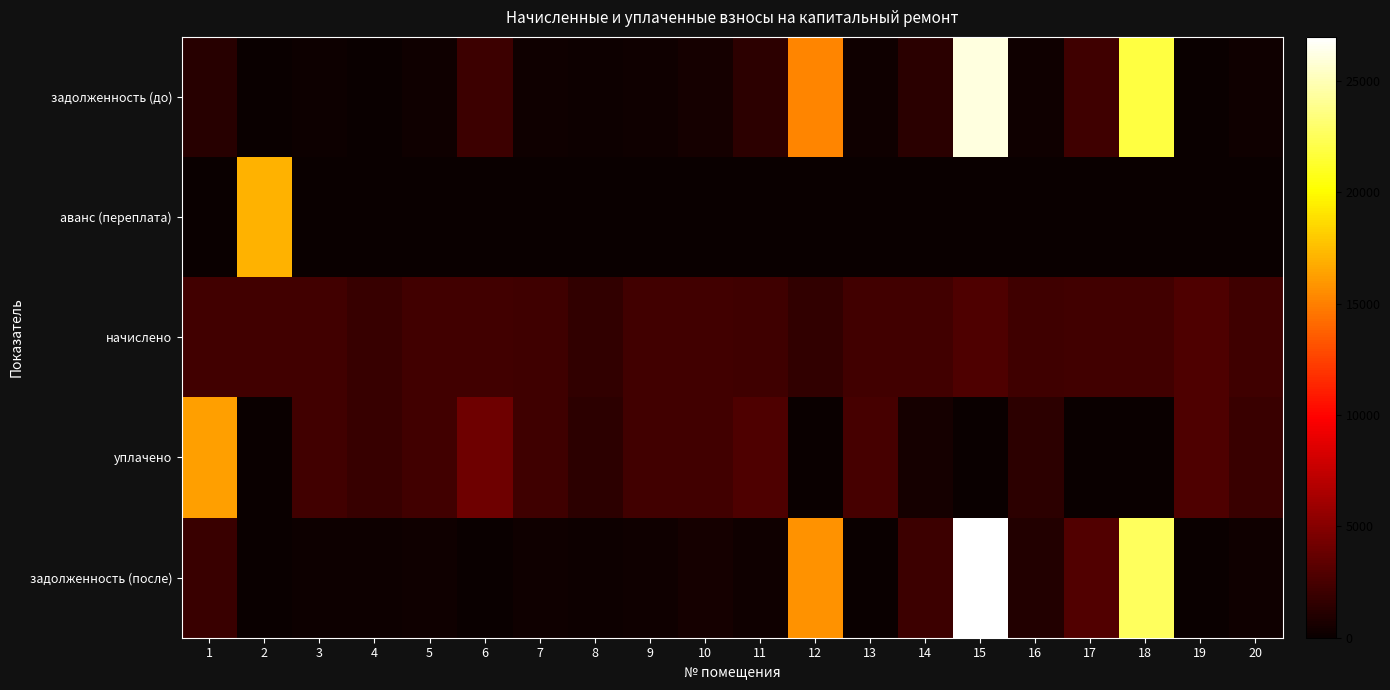

At how many categories does at least one series exceed 7291?

5